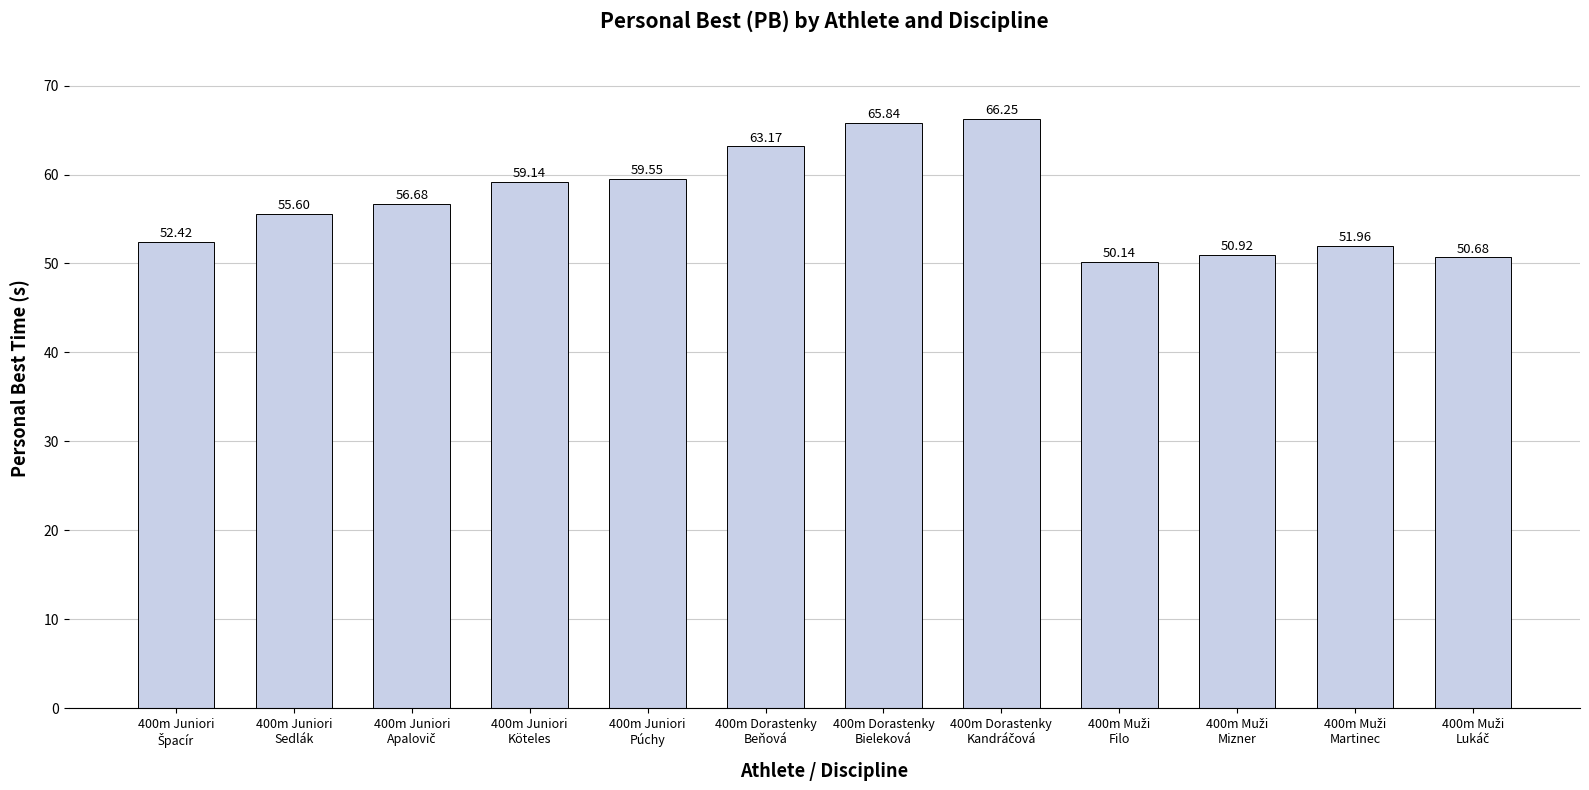

What is the sum of all values?

682.4